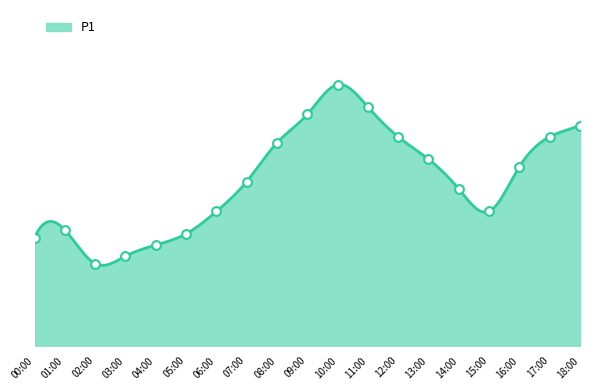

Between 05:00 and 14:00, which is larger?

14:00